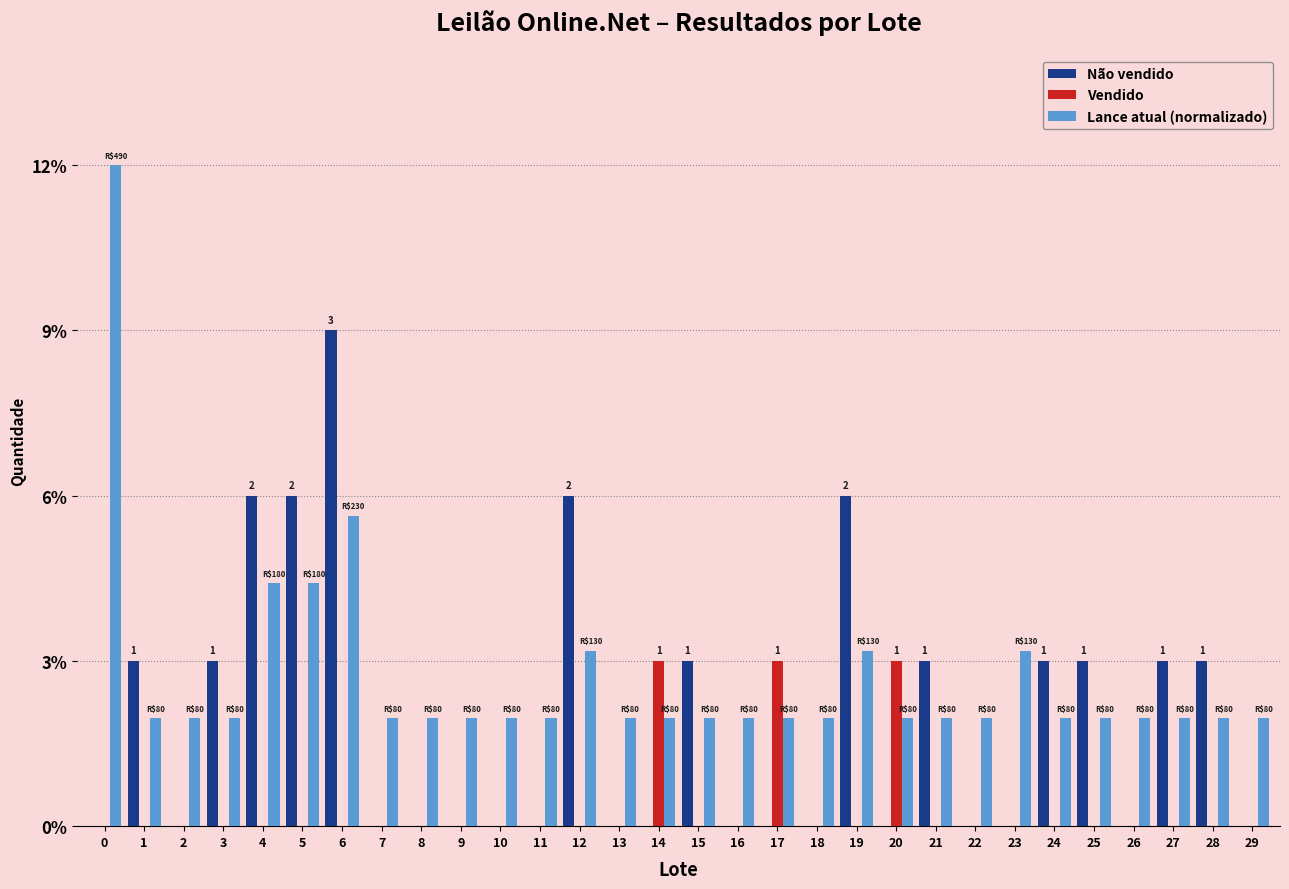

What is the sum of all Vendido values?

9.0